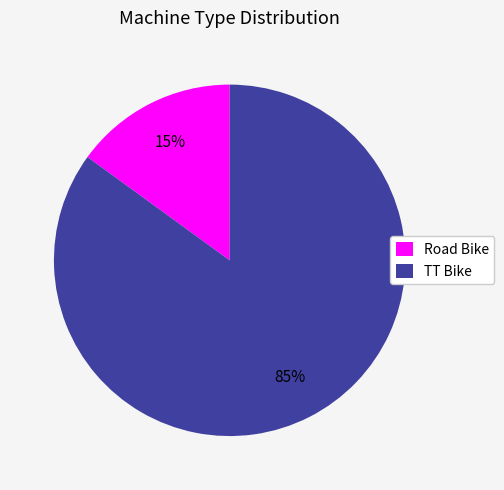

The TT Bike slice represents 85% of the pie. True or false?

True